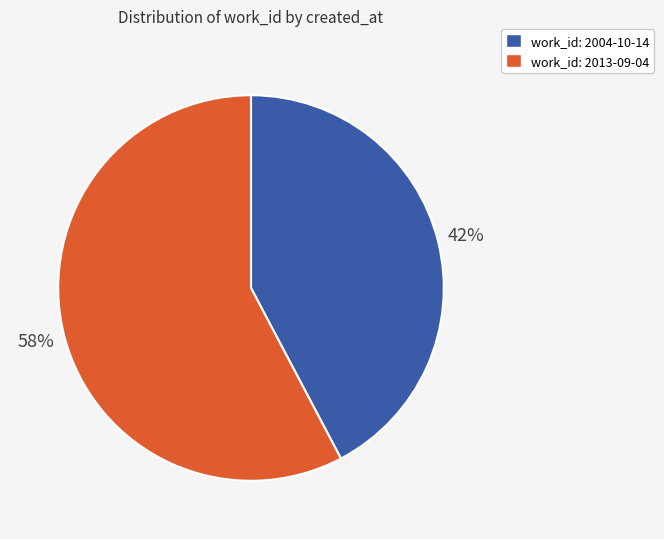

Count the number of slices in the pie.

2